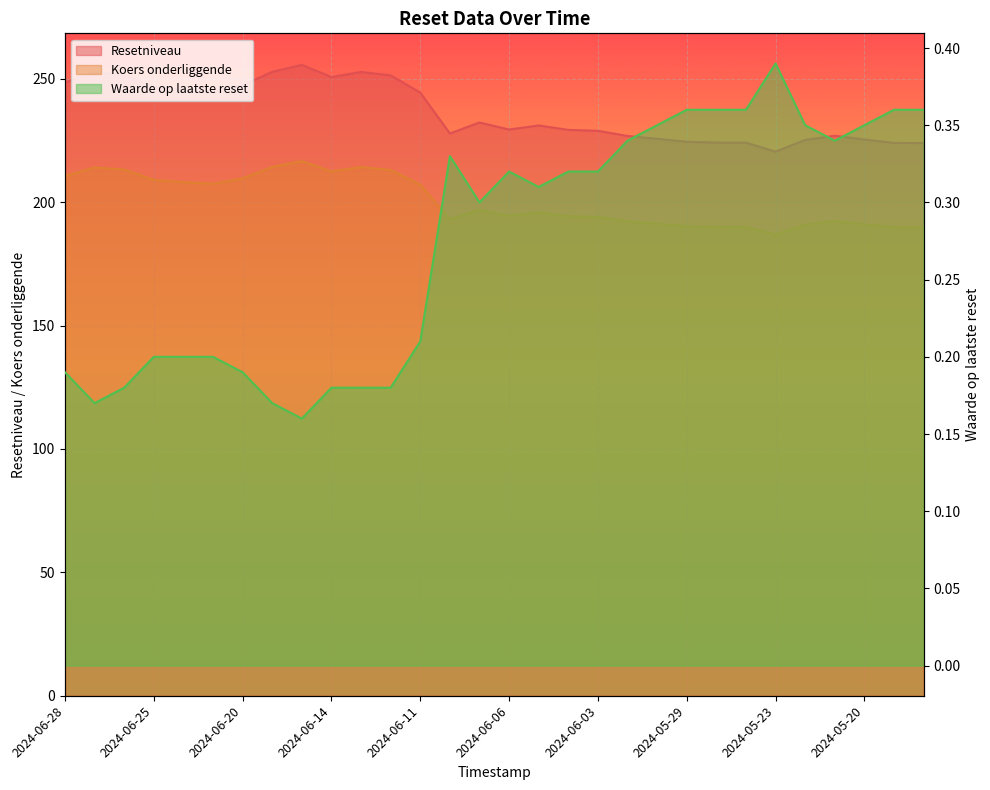

What is the highest value of the Resetniveau series?

255.7